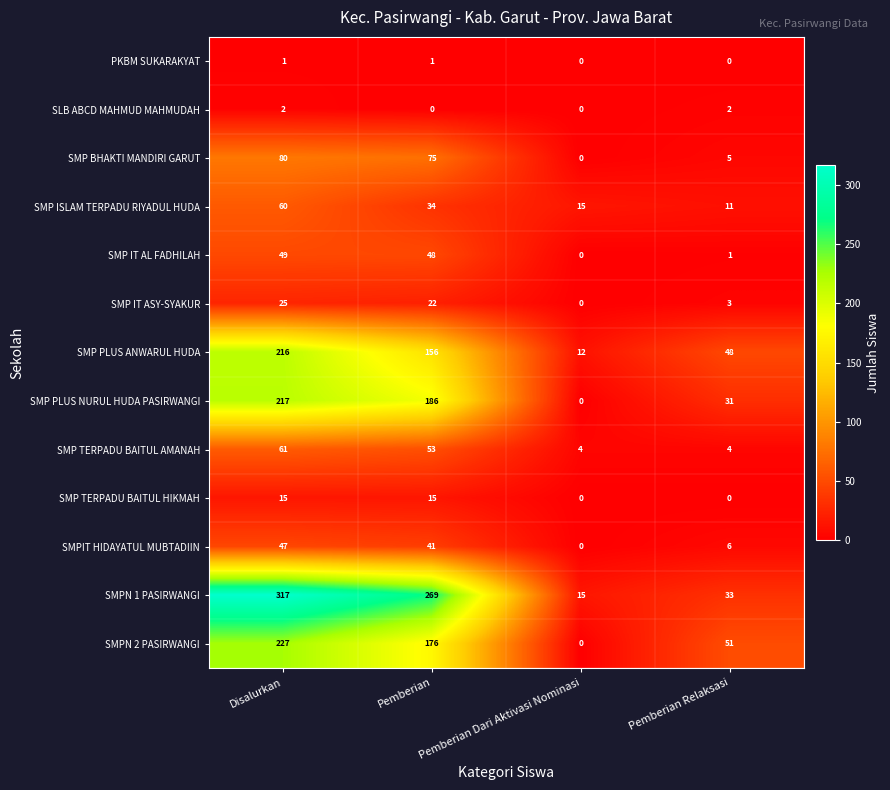

What is the total value across all series at Pemberian Relaksasi?

195